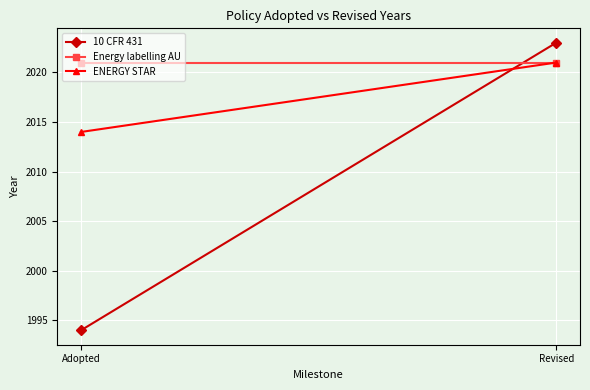

At which label does 10 CFR 431 reach its minimum?

Adopted